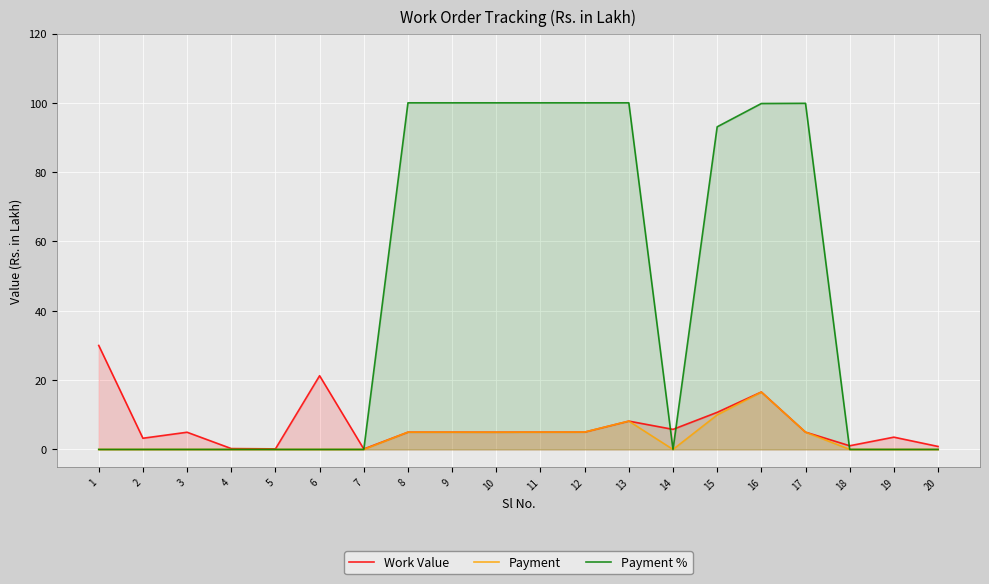

What is the difference between the maximum and minimum values in the Work Value series?

29.9